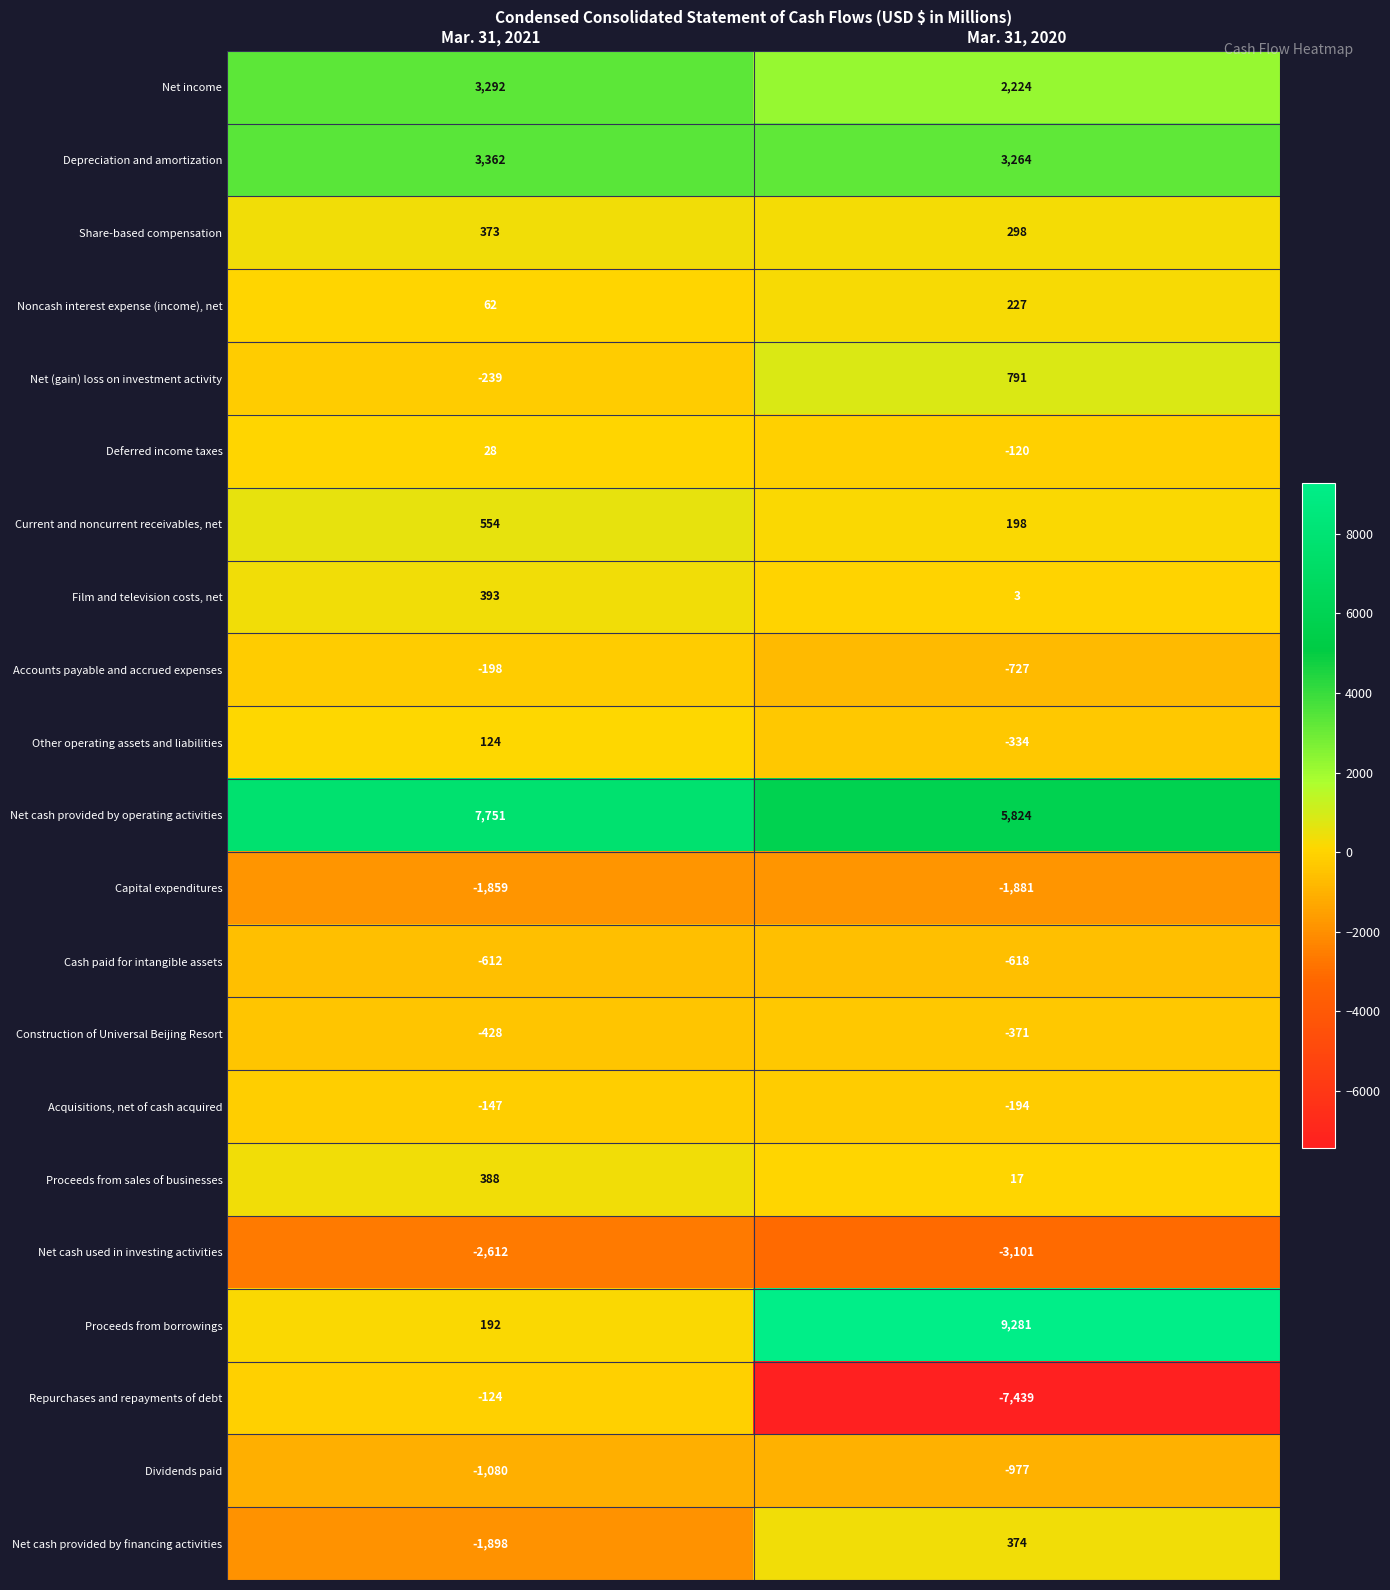

Read the Repurchases and repayments of debt value at Mar. 31, 2021.

-124